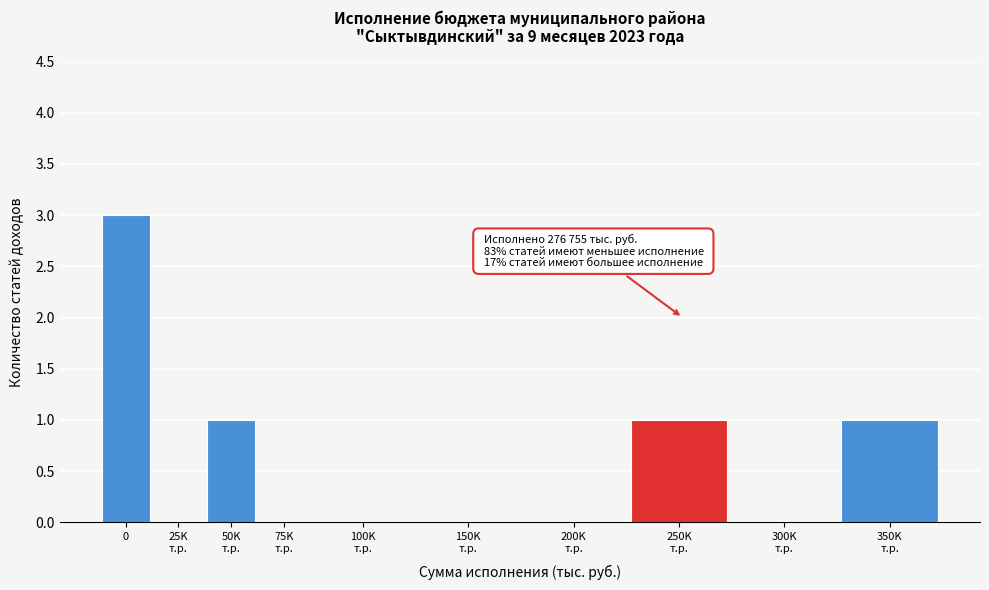

What is the sum of all values?

6